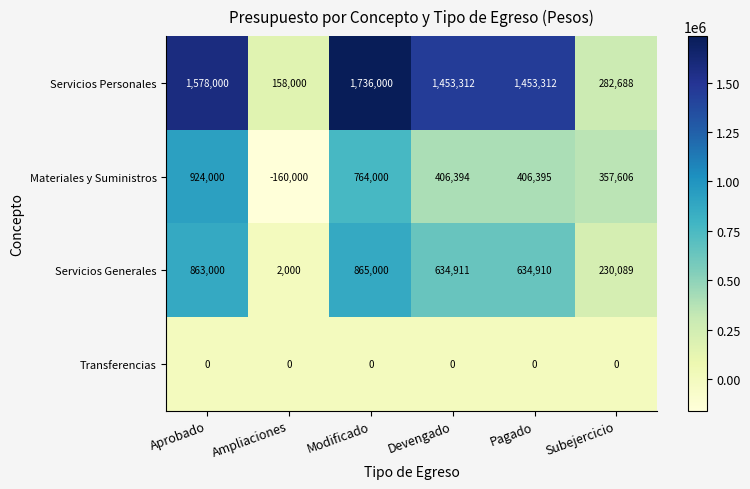

True or false: Servicios Generales has a value of 1073160 at Pagado.

False